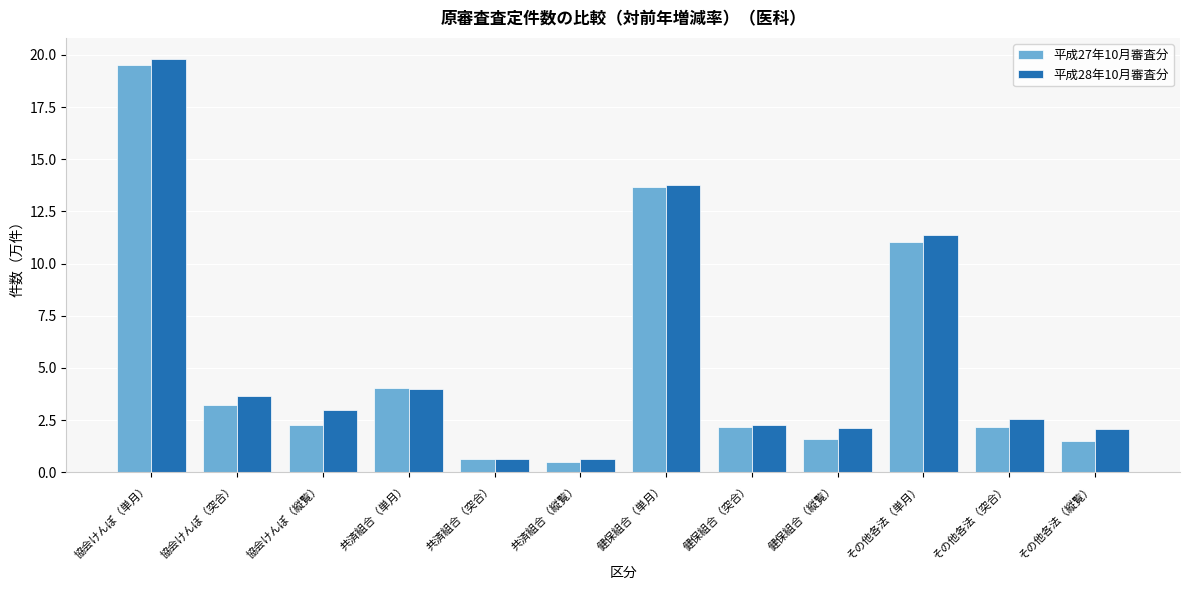

Which series has the largest range (max minus min)?

平成28年10月審査分